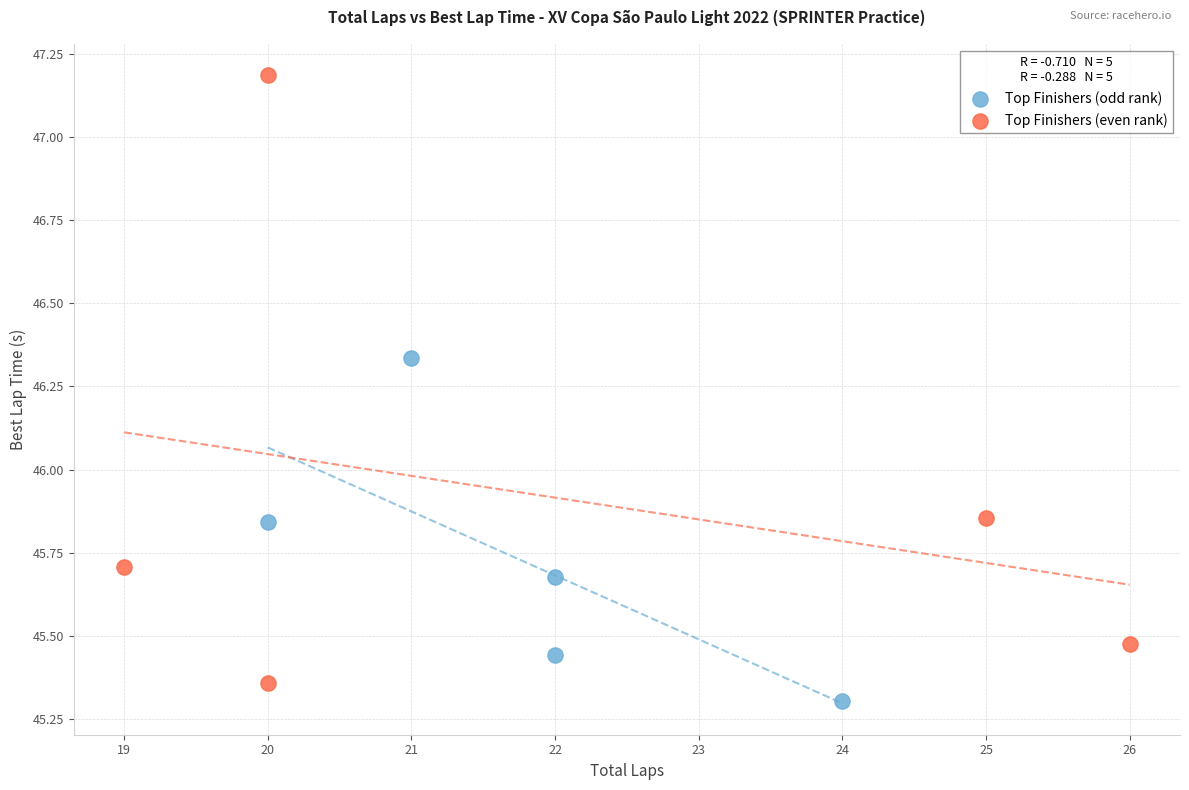

Which series has the widest spread of Y values?

Top Finishers (even rank)